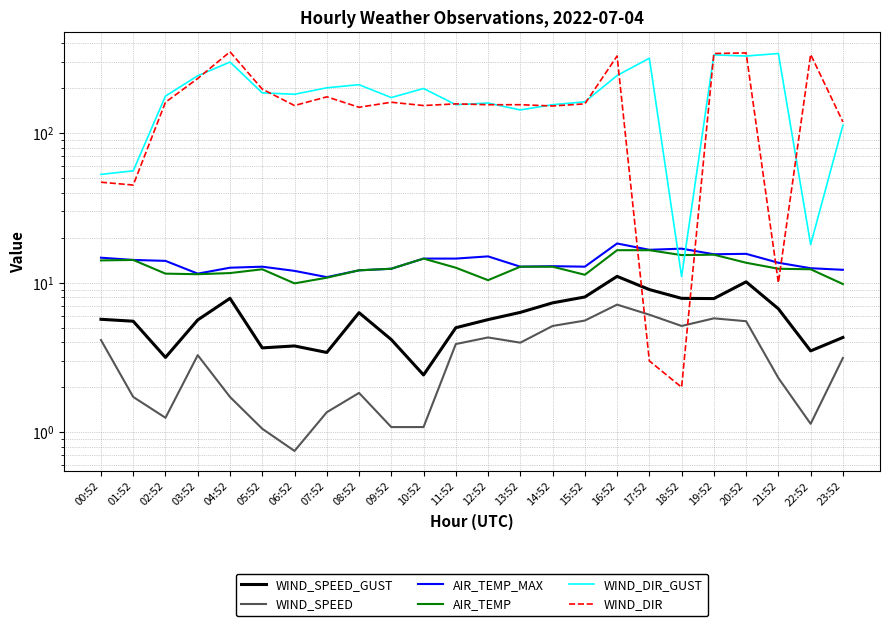

List the series in order of their peak value, highest first.

WIND_DIR, WIND_DIR_GUST, AIR_TEMP_MAX, AIR_TEMP, WIND_SPEED_GUST, WIND_SPEED